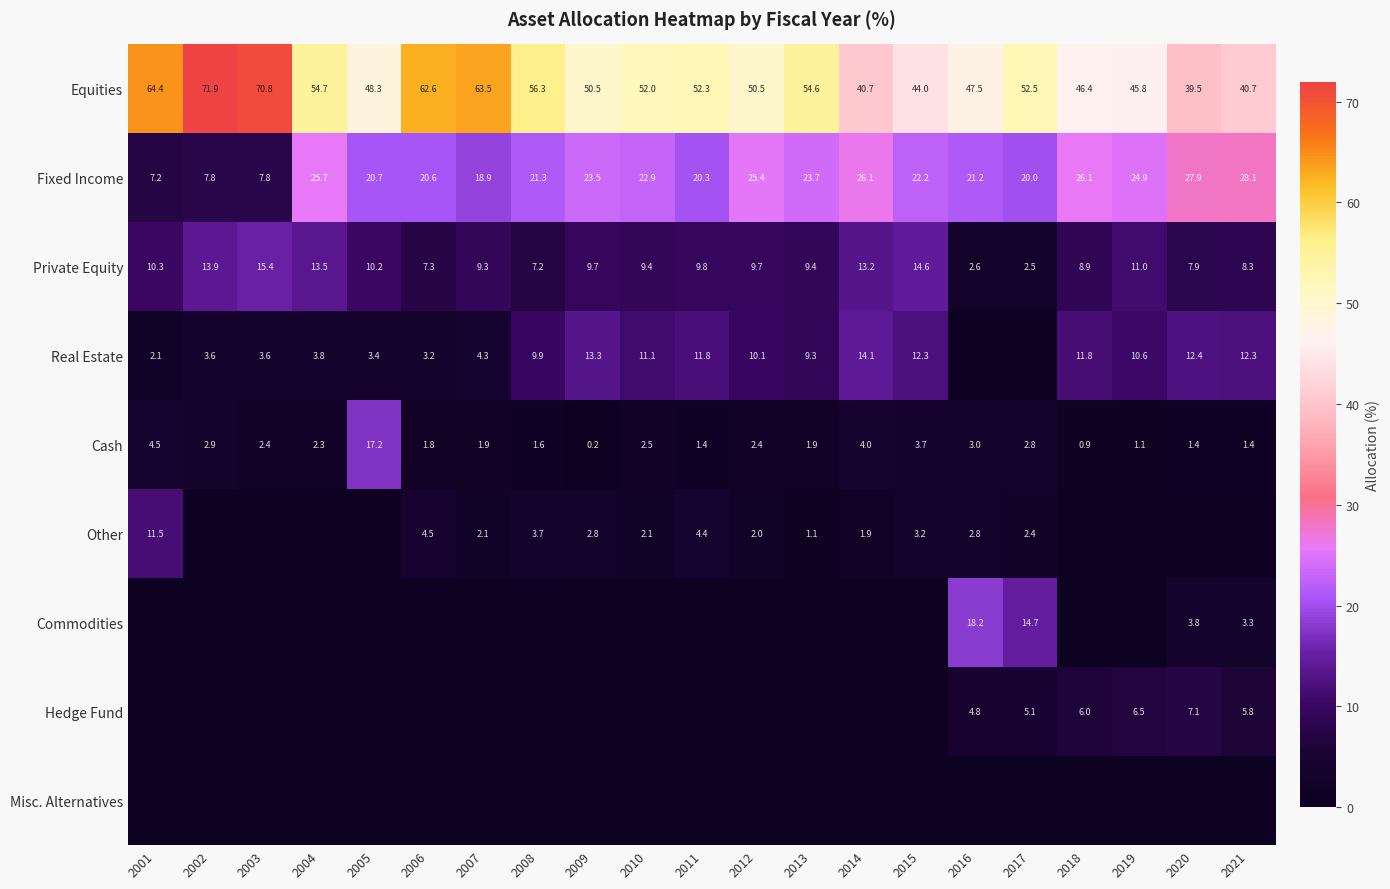

Count the number of data series in this chart.

9